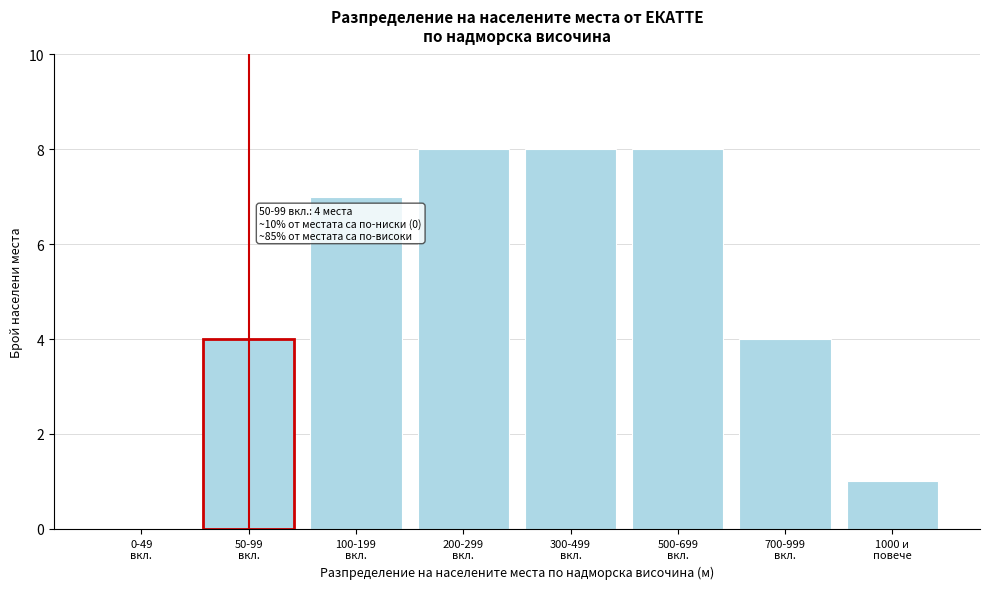

What is the sum of all values?

40